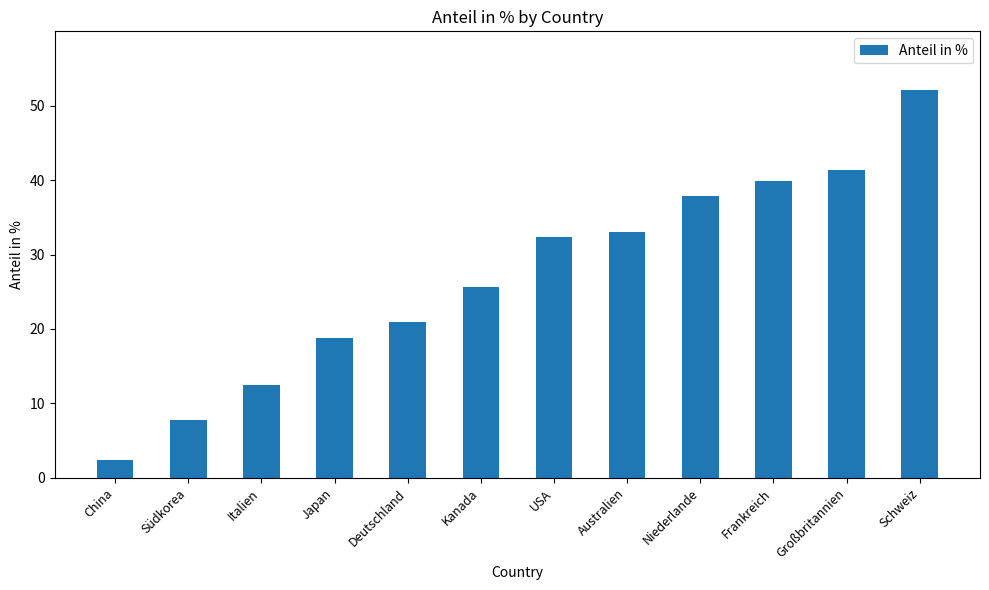

How many bars are there in total?

12